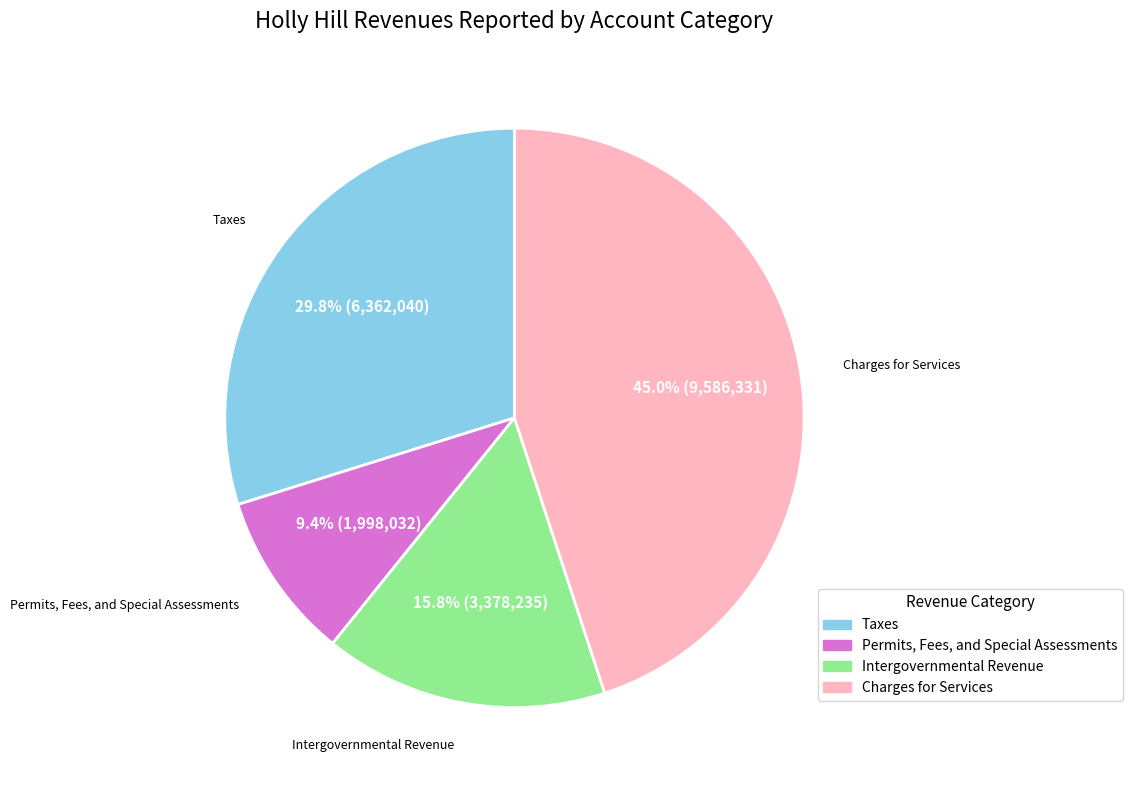

Rank the categories by value from lowest to highest.

Permits, Fees, and Special Assessments, Intergovernmental Revenue, Taxes, Charges for Services